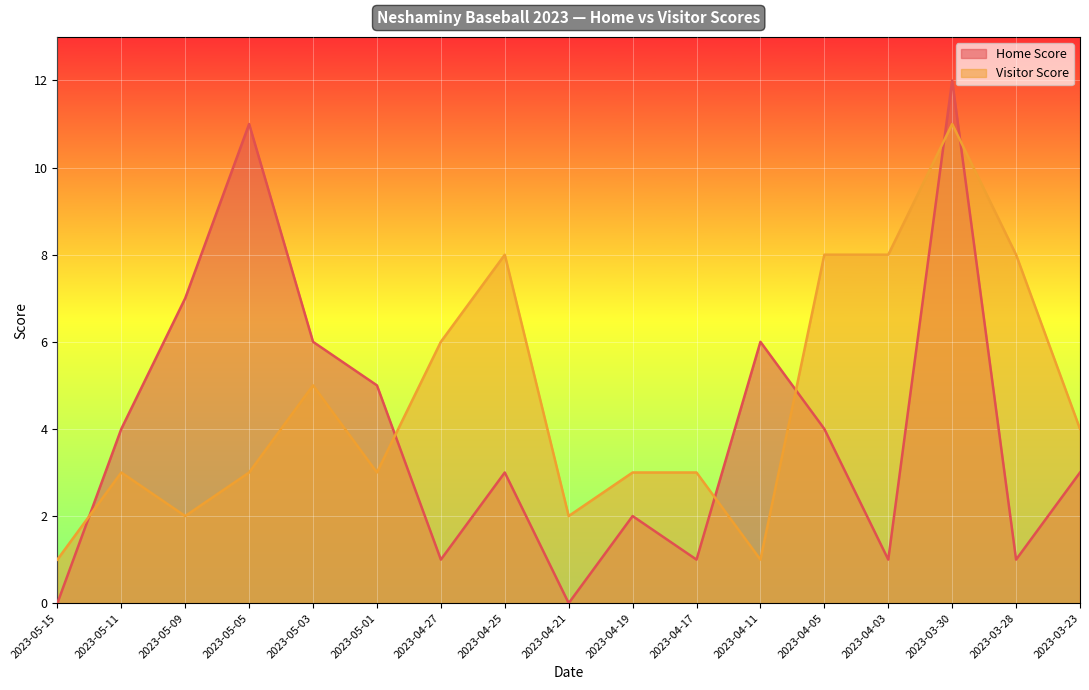

Which series changed the most between 2023-04-05 and 2023-03-30?

Home Score